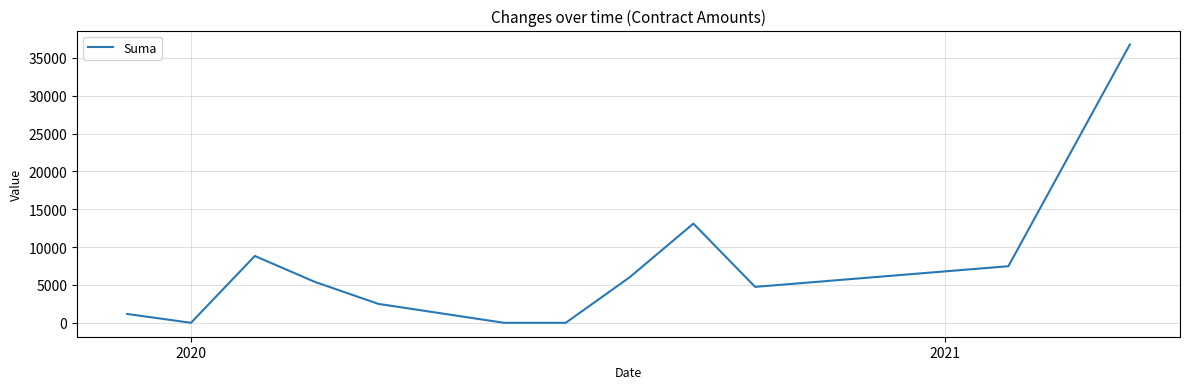

What is the difference between the maximum and minimum values?

36784.0